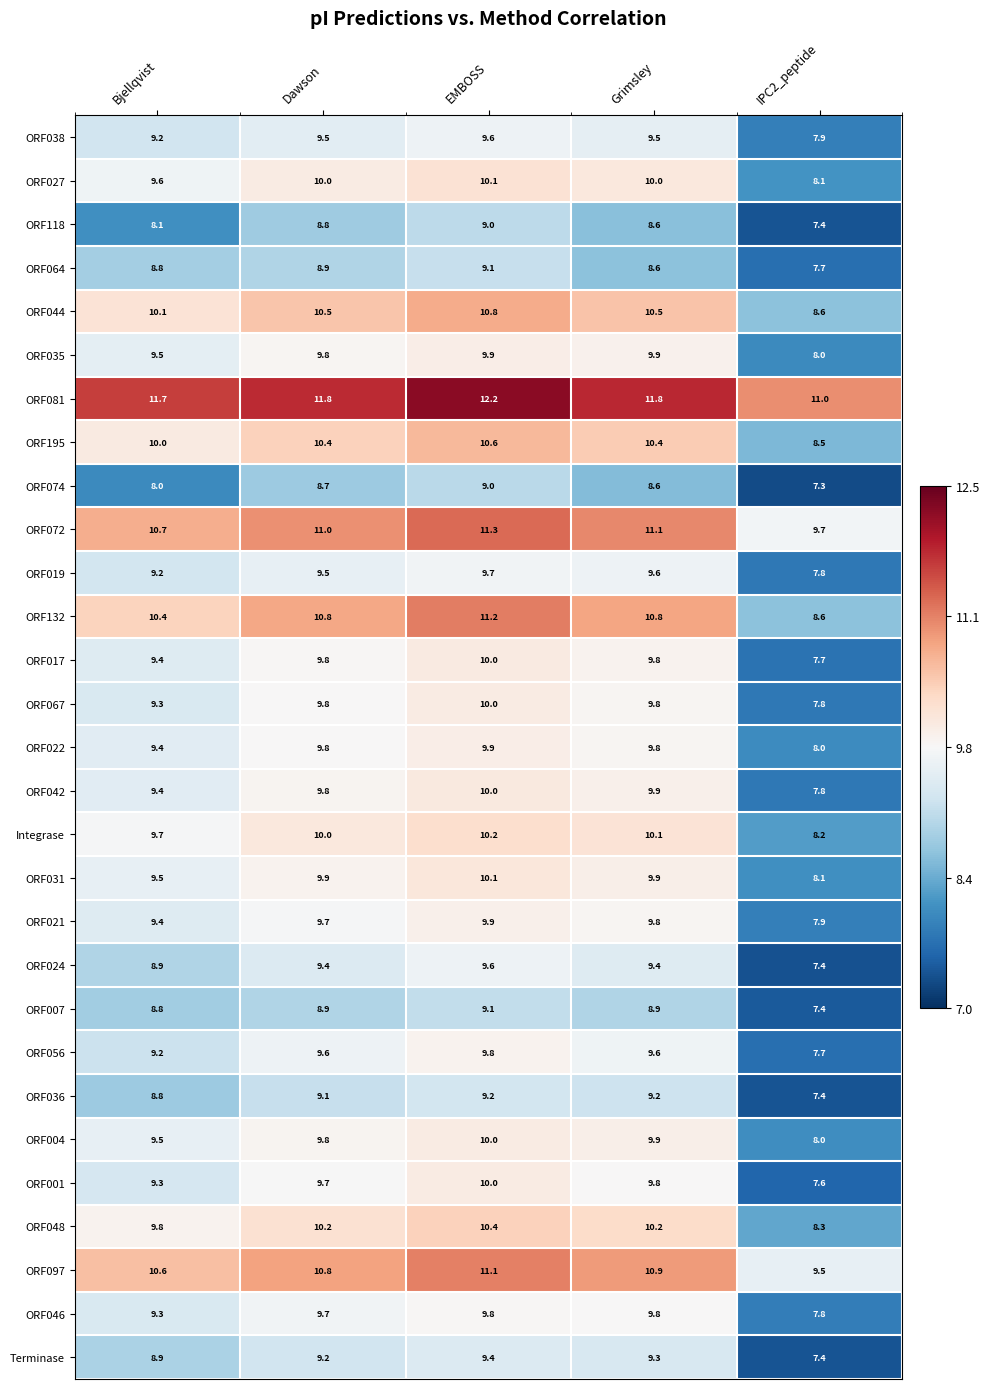

Between Dawson and Grimsley, which series saw the biggest shift?

ORF064